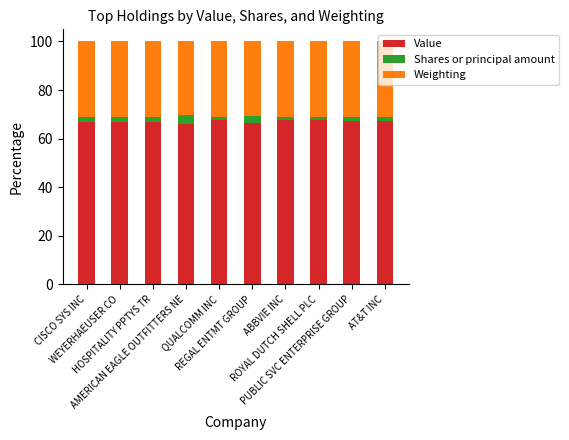

Count the number of data series in this chart.

3